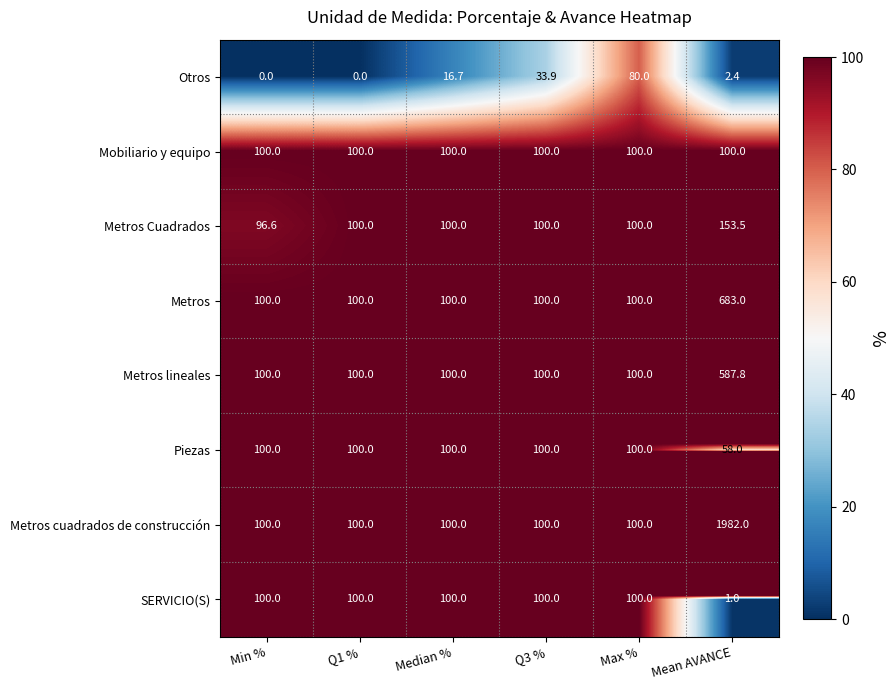

Between Median % and Q3 %, which series saw the biggest shift?

Otros